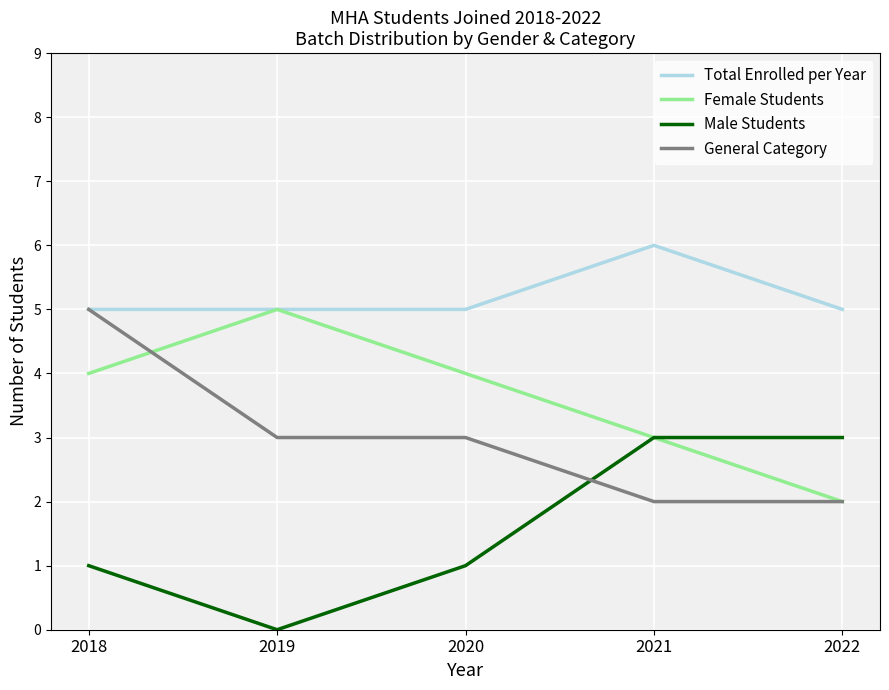

Is it true that General Category equals 1 at 2019?

False